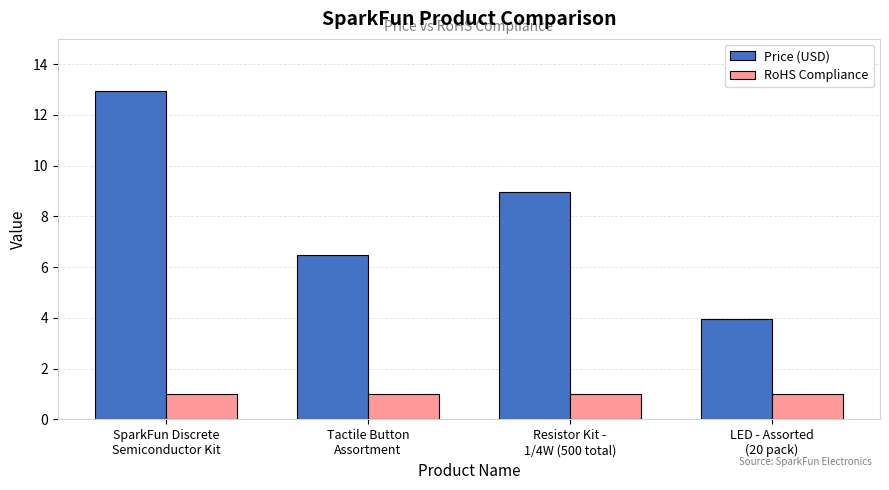

Which series has the largest range (max minus min)?

Price (USD)